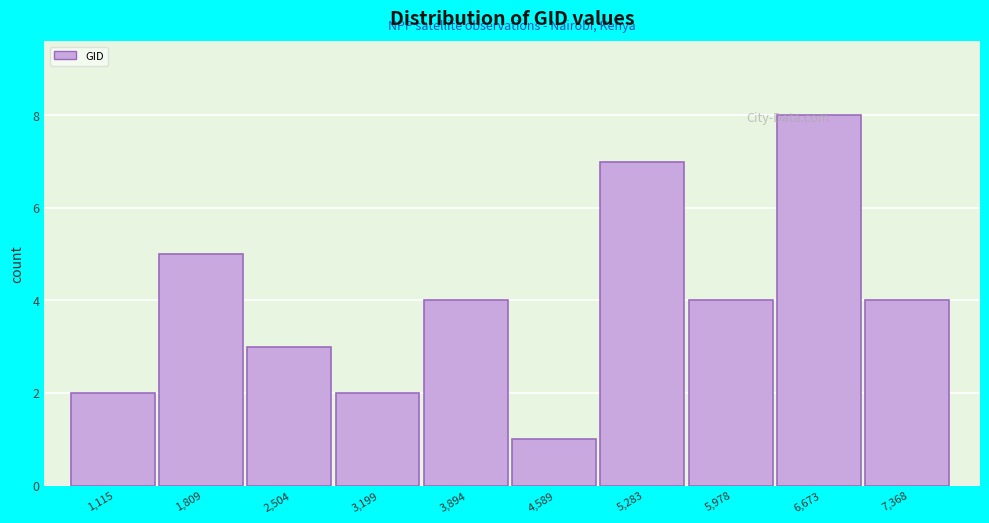

What is the value of the 9th bar from the left?

8